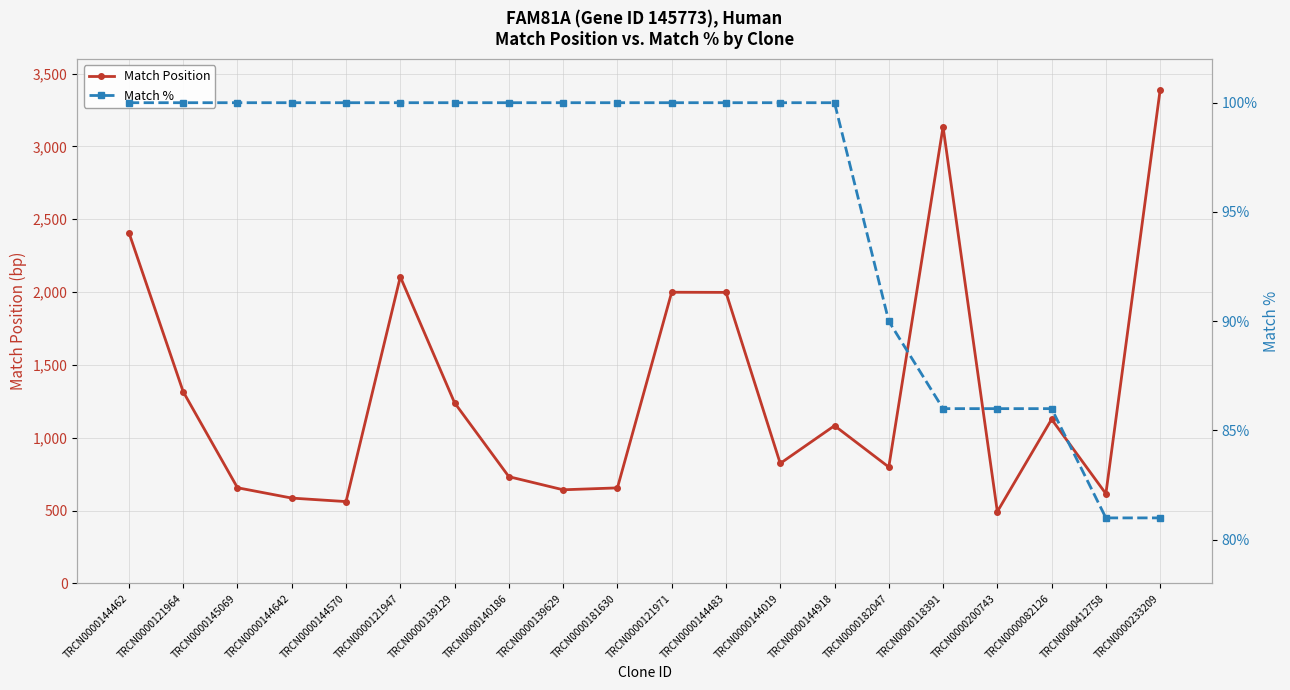

Reading left to right, list all the values displayed in this chart.

Match Position: 2408	1316	657	586	562	2105	1240	733	643	656	1999	1998	824	1083	799	3135	493	1127	616	3389
Match %: 100	100	100	100	100	100	100	100	100	100	100	100	100	100	90	86	86	86	81	81